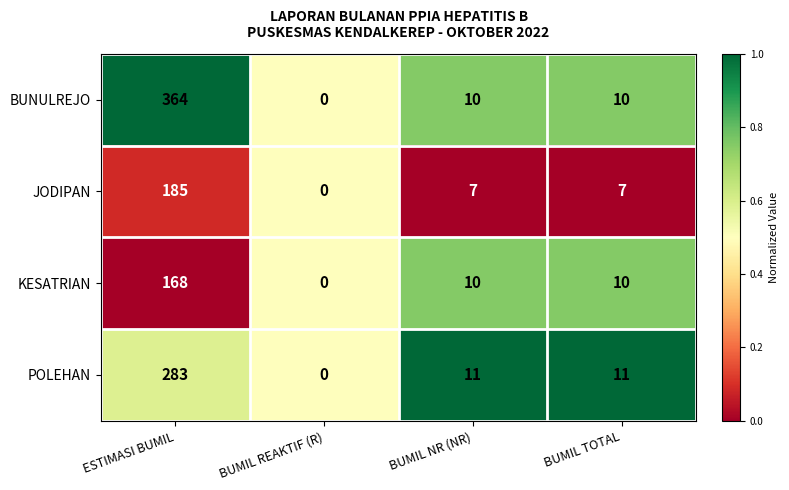

Which series has the largest total across all categories?

BUNULREJO